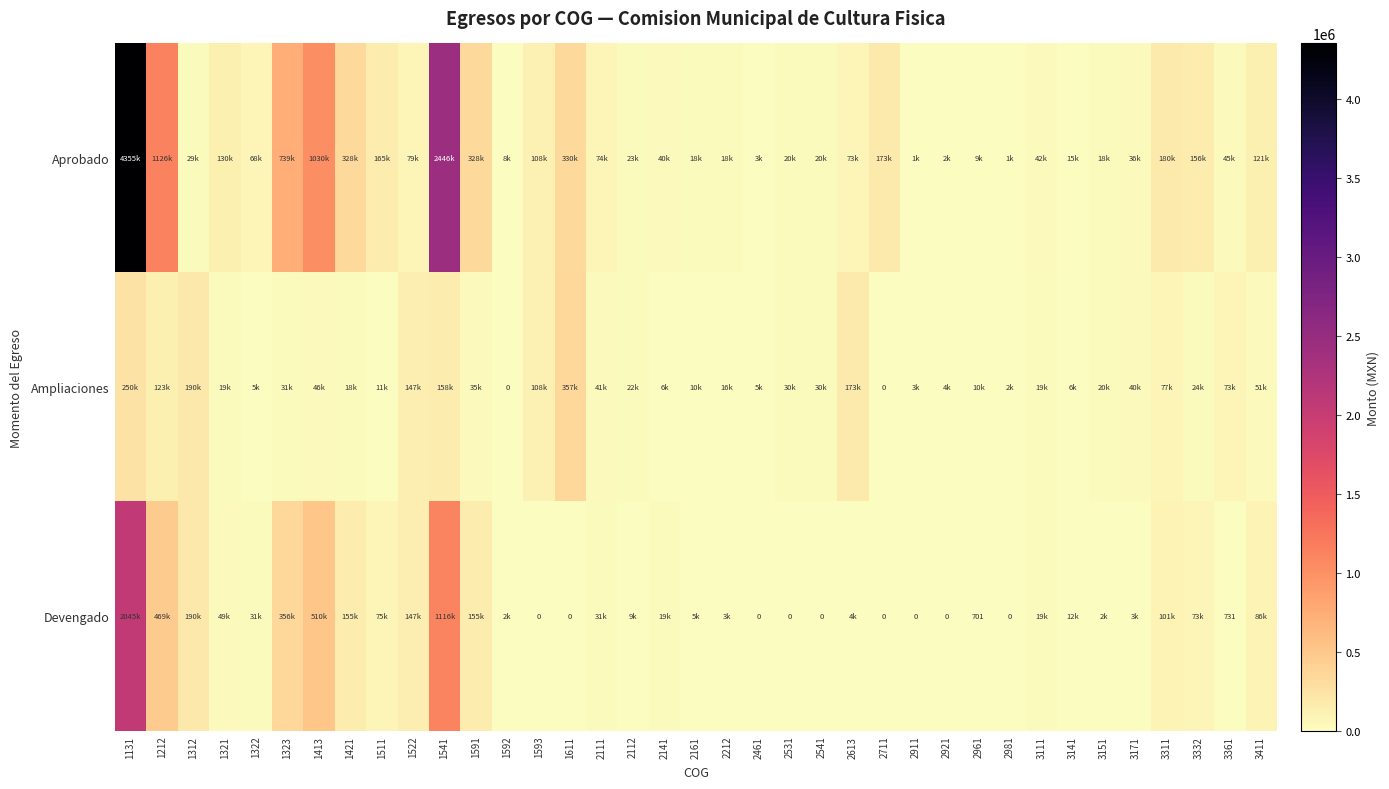

At how many categories does at least one series exceed 2917267?

1